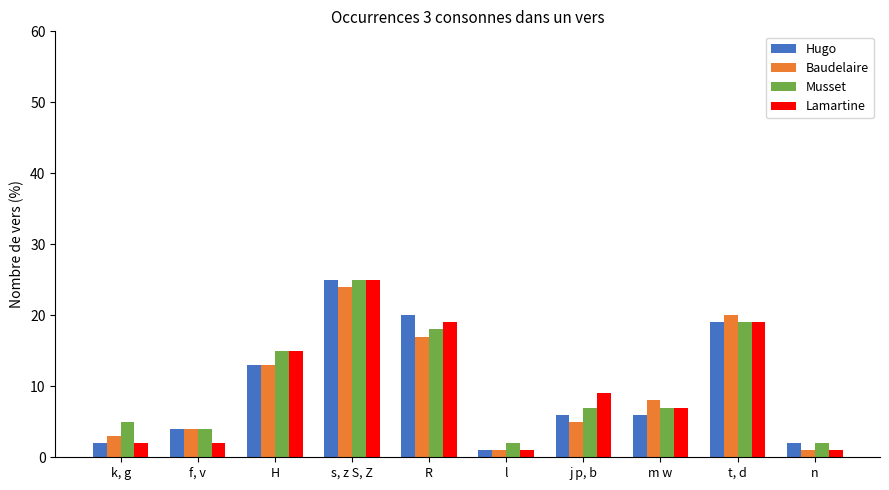

What is the difference between the second highest and second lowest values in the Musset series?

17